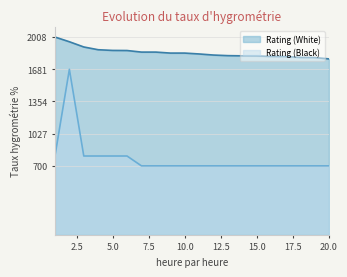

How many Rating (Black) values are between 700 and 800?

19